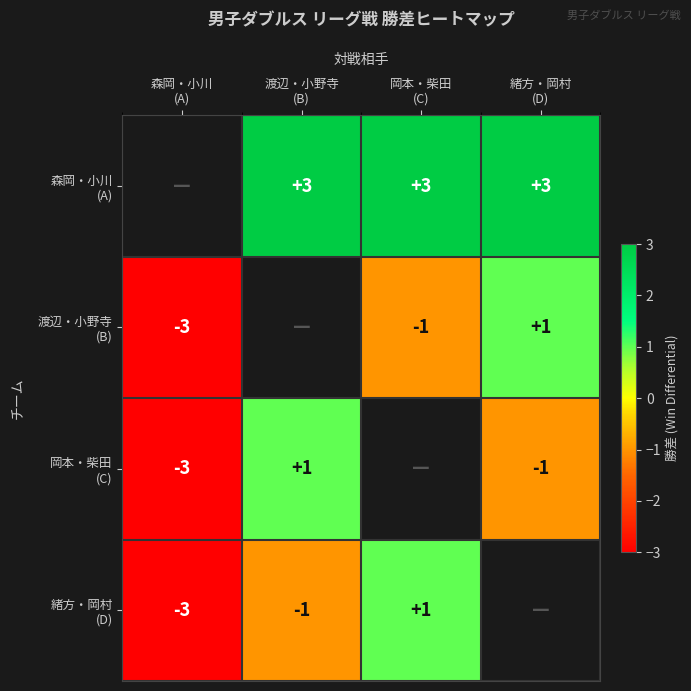

What is the difference between the second highest and minimum values in the 森岡・小川 (A) series?

3